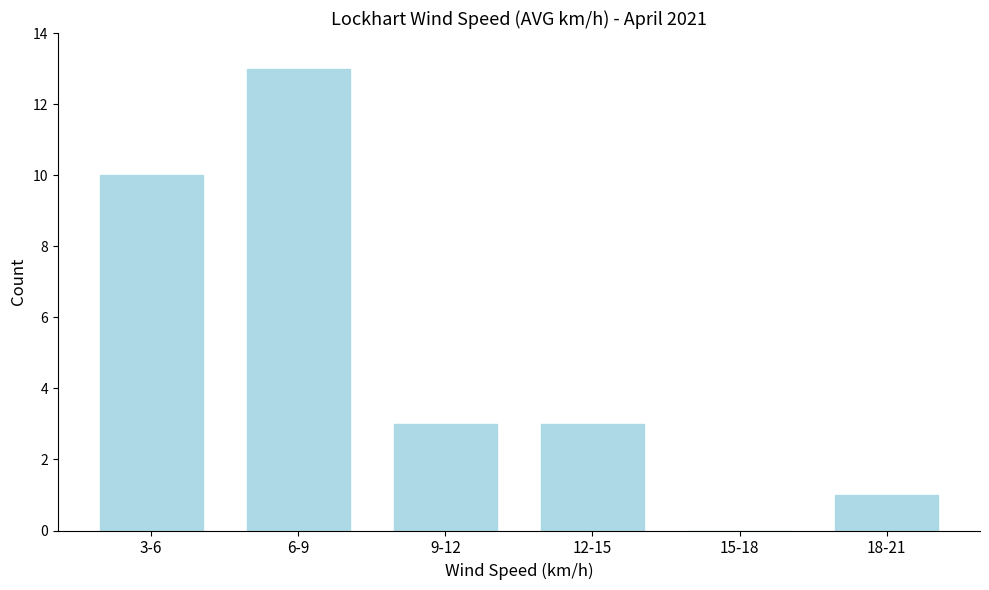

Reading right to left, transcribe all the data shown in this chart.

18-21=1	15-18=0	12-15=3	9-12=3	6-9=13	3-6=10